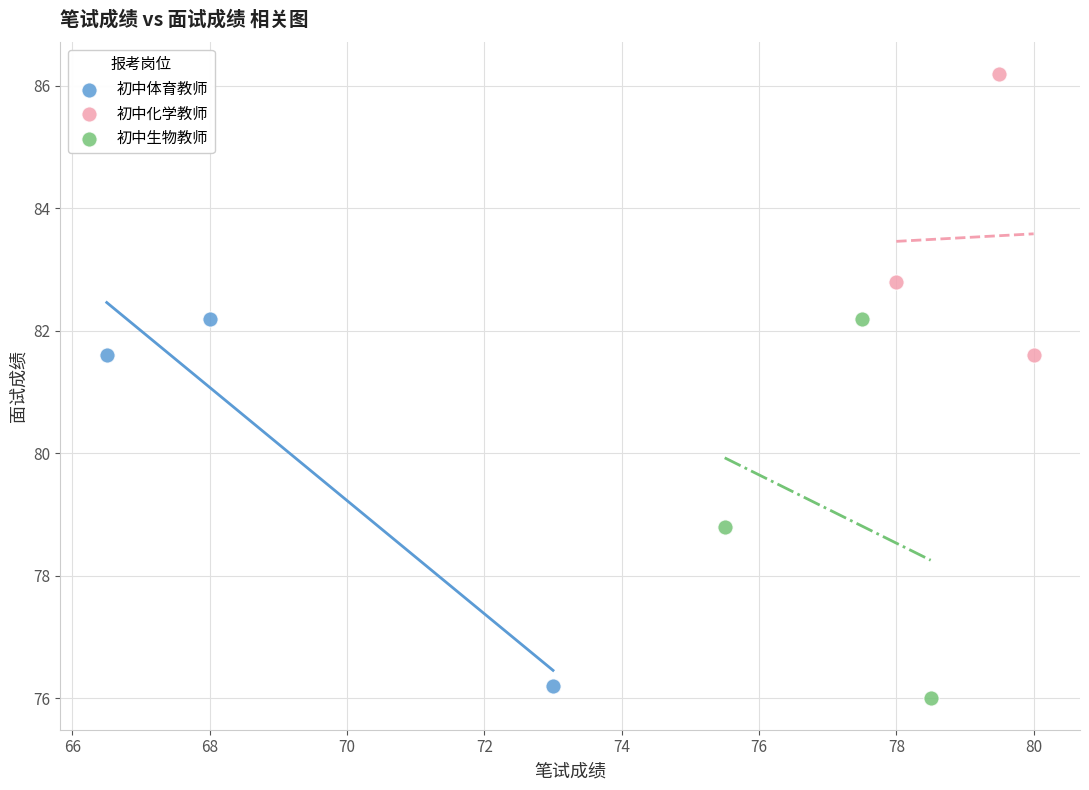

Which series has the largest Y range (max minus min)?

初中生物教师